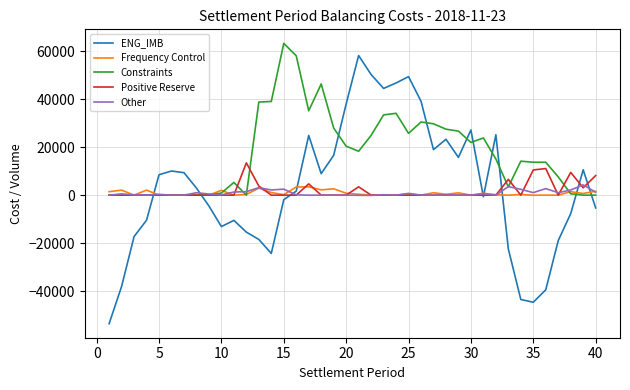

How many lines are shown in the chart?

5